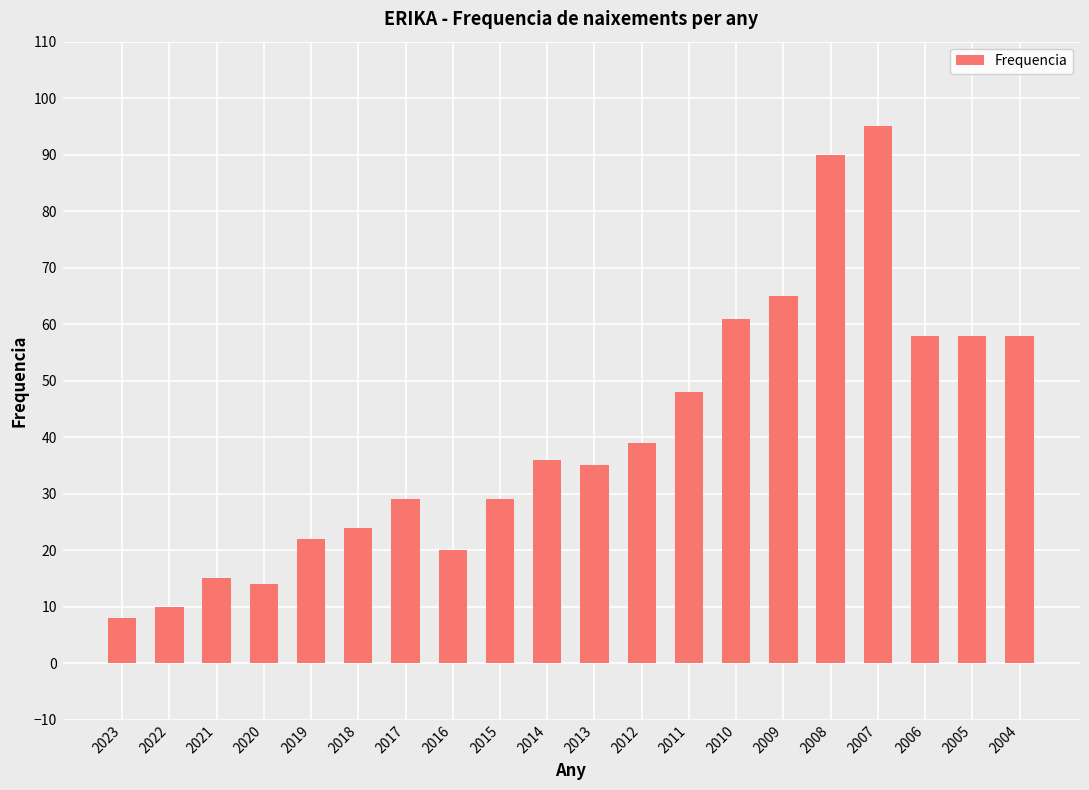

What is the greatest value displayed?

95